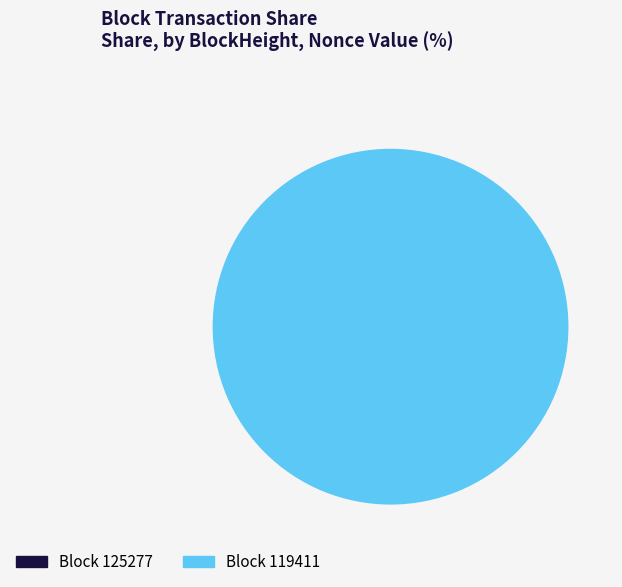

Which slice is the largest?

119411